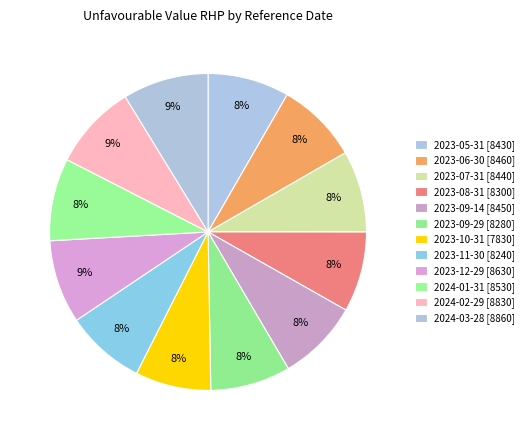

Which category has the biggest portion of the pie?

2024-03-28